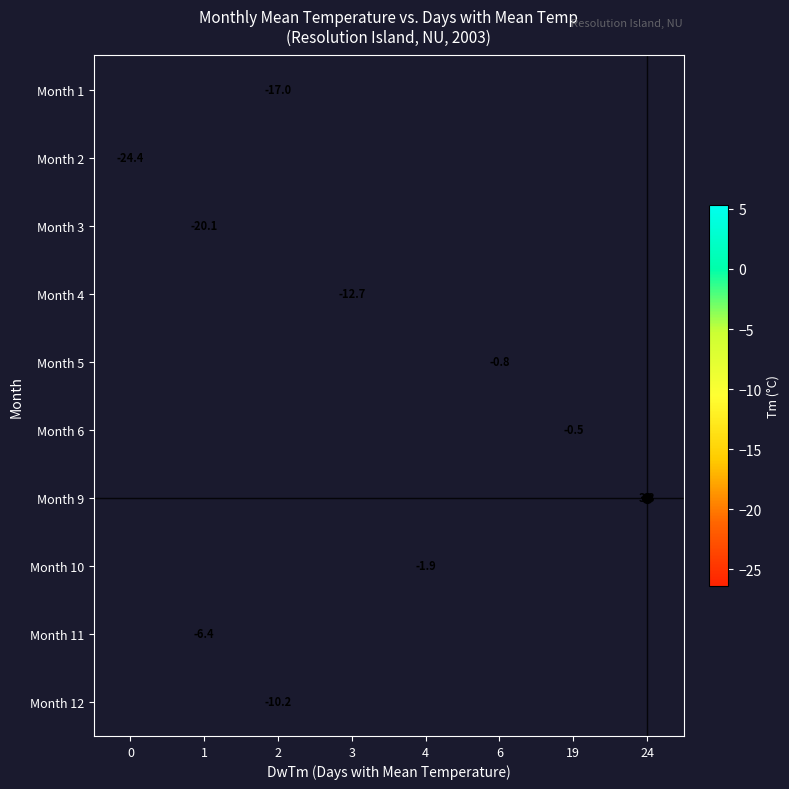

How many categories are shown in the chart?

8